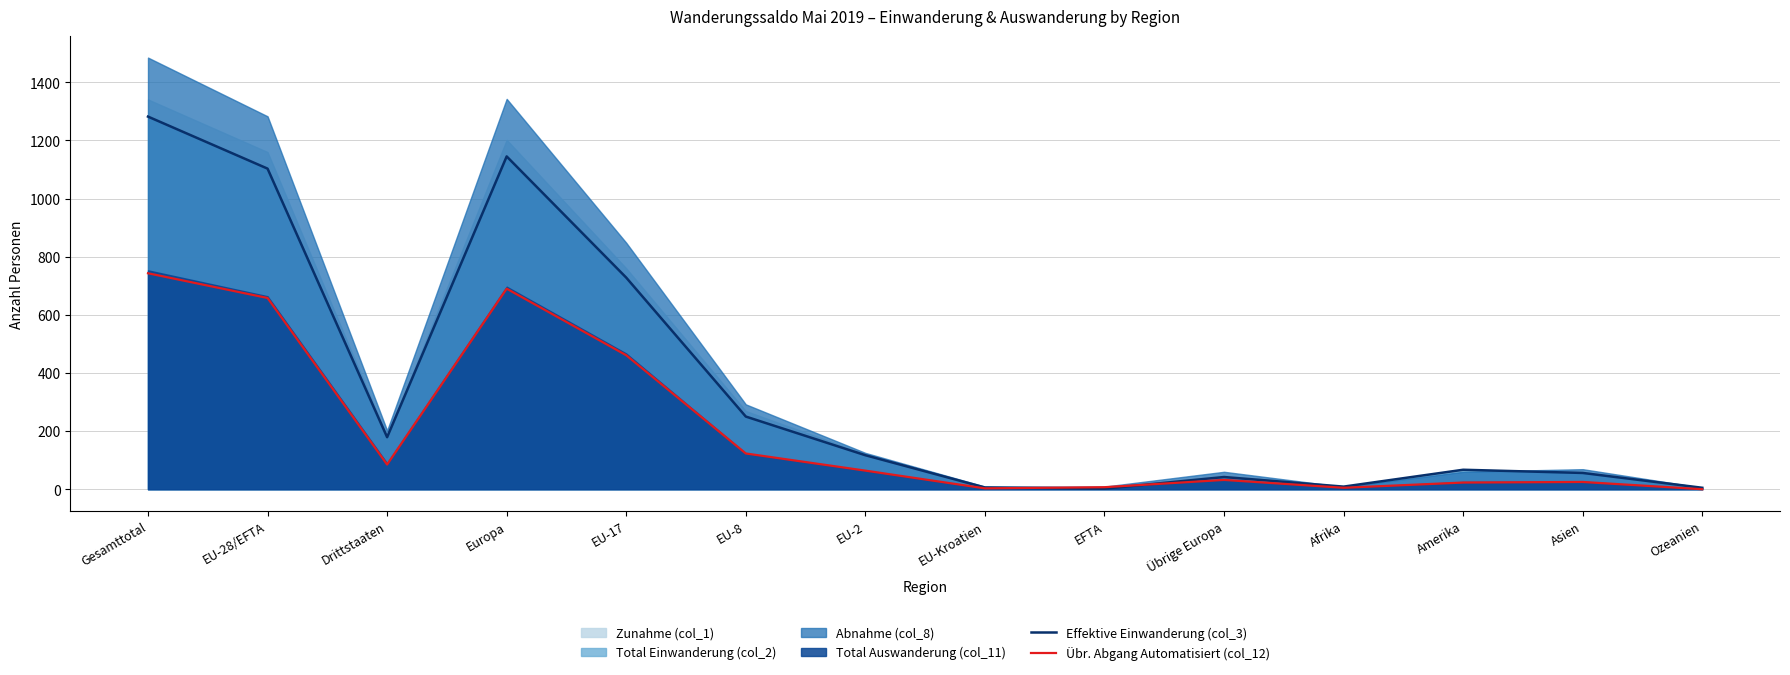

Is it true that Effektive Einwanderung (col_3) equals 1145 at Europa?

True